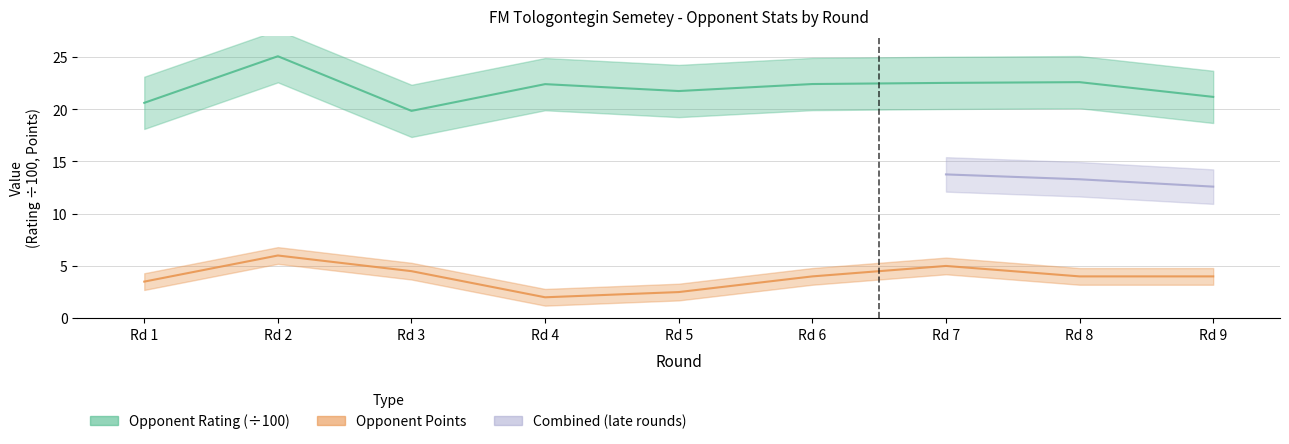

What value does the Opponent Rating series have at Rd 9?

21.2